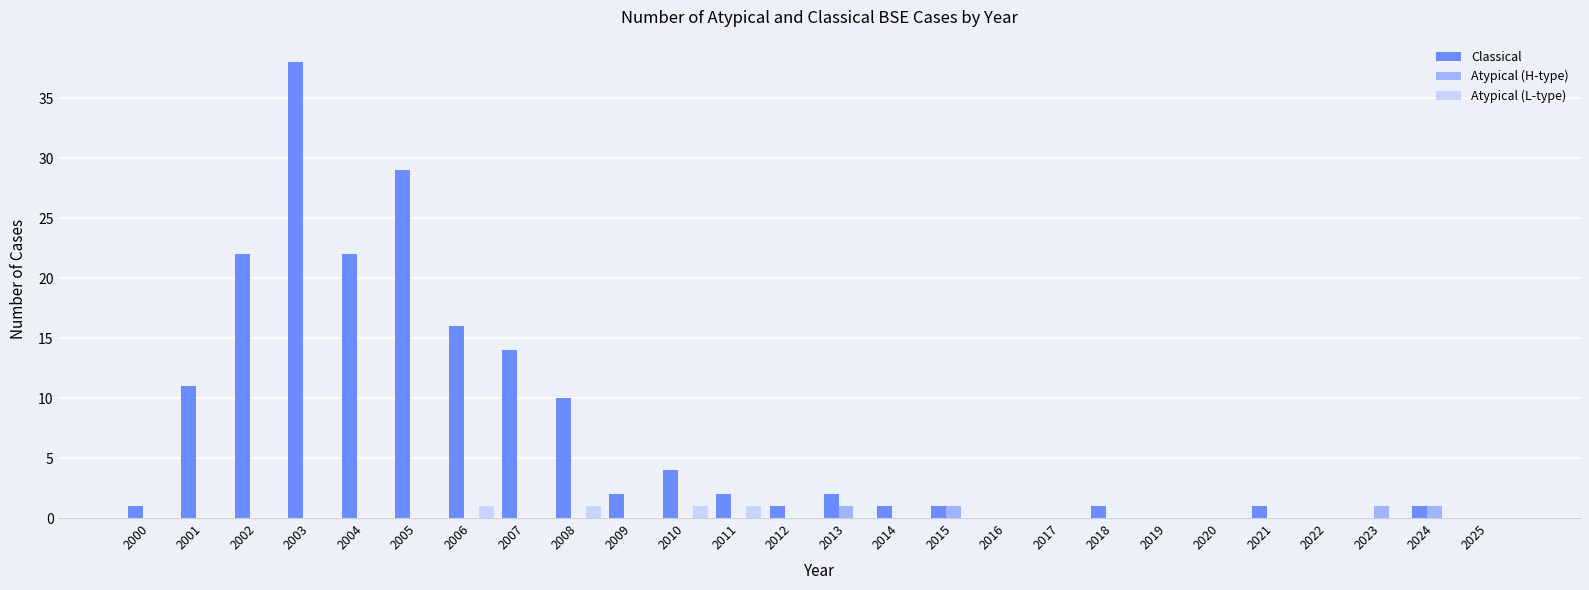

Reading left to right, list all the values displayed in this chart.

Classical: 1	11	22	38	22	29	16	14	10	2	4	2	1	2	1	1	0	0	1	0	0	1	0	0	1	0
Atypical (H-type): 0	0	0	0	0	0	0	0	0	0	0	0	0	1	0	1	0	0	0	0	0	0	0	1	1	0
Atypical (L-type): 0	0	0	0	0	0	1	0	1	0	1	1	0	0	0	0	0	0	0	0	0	0	0	0	0	0